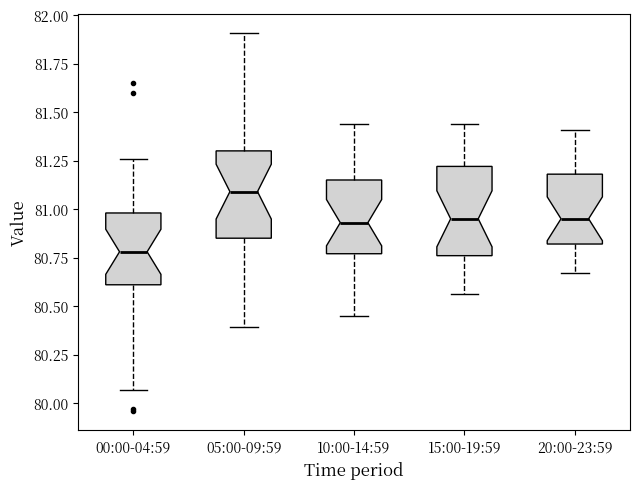

Where is the upper edge of the box for 10:00-14:59 on the y-axis? The values are not printed on the chart, so give them approximately, as read against the axis.

81.15